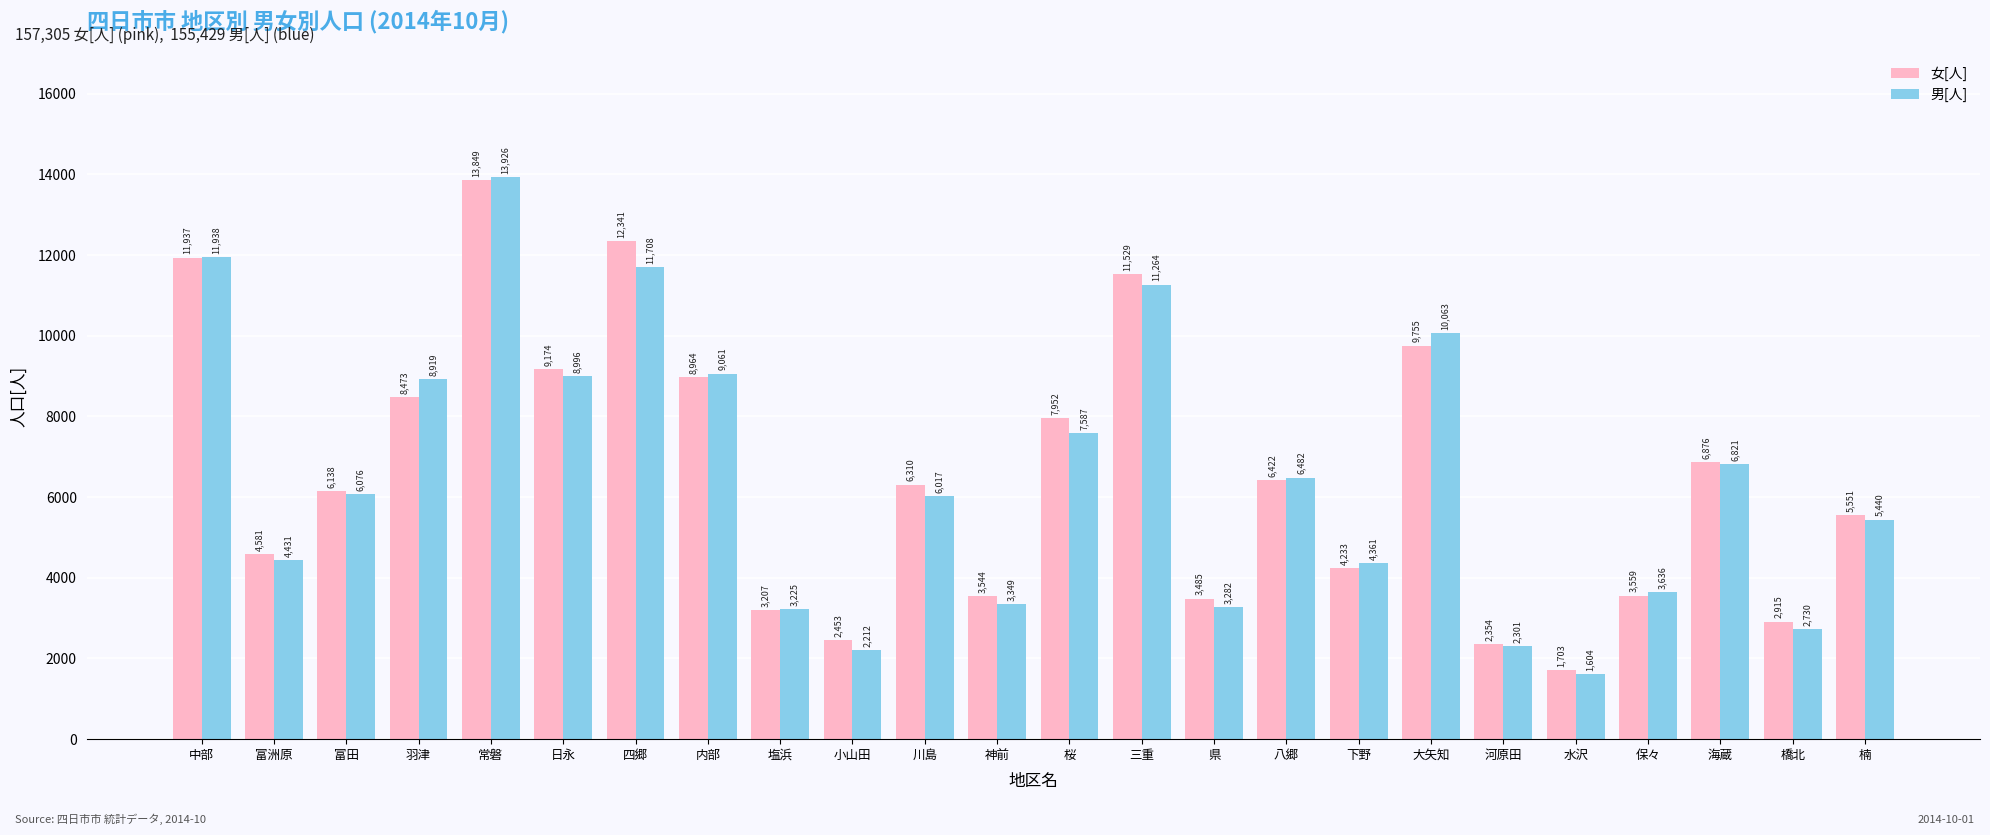

What is the label of the 19th bar from the left?

河原田